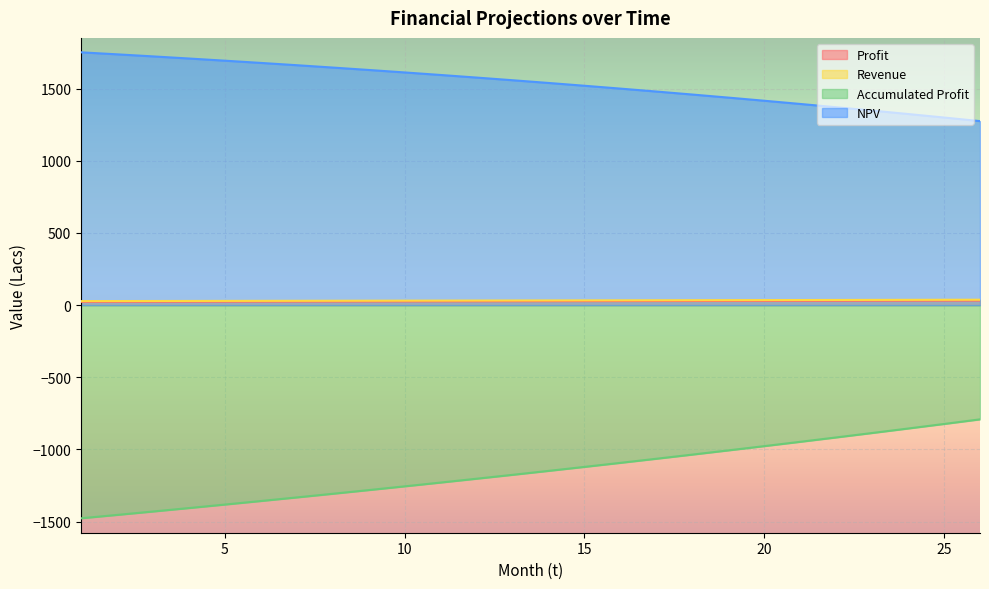

How many lines are shown in the chart?

4